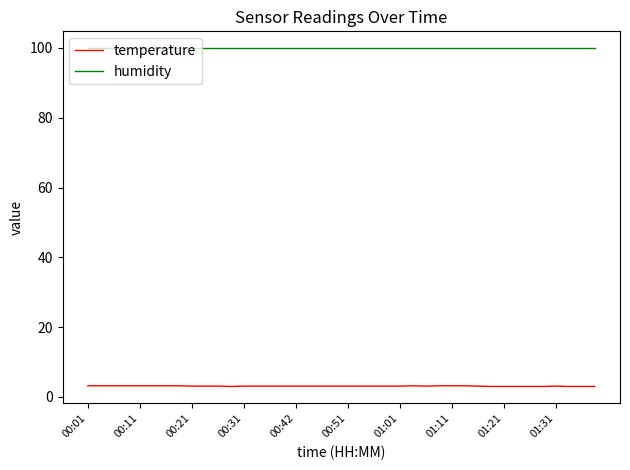

True or false: temperature and humidity cross at least once.

False